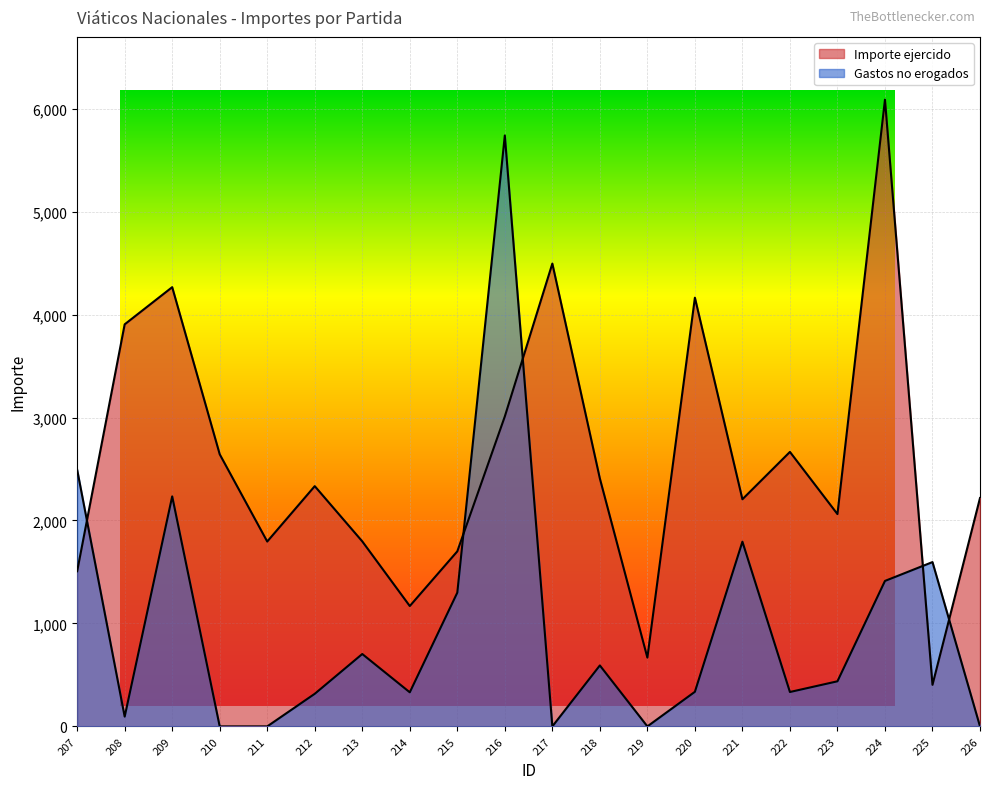

Between 220 and 226, which series saw the biggest shift?

Importe ejercido